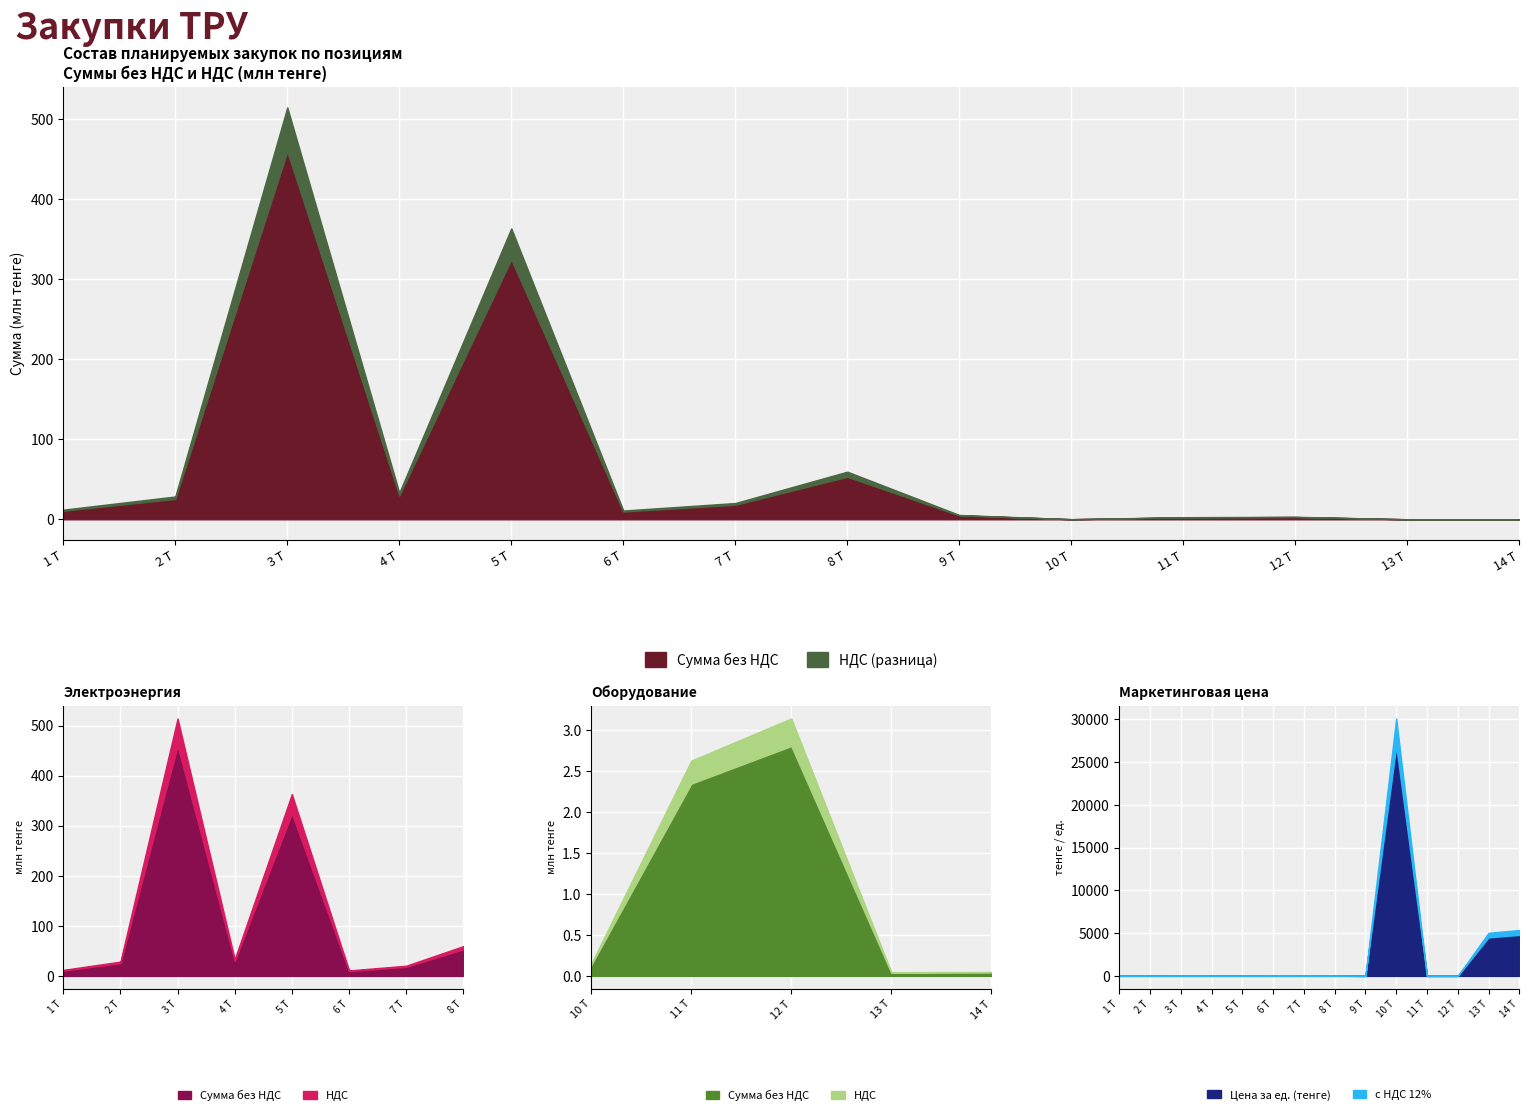

What is the maximum value for Цена за ед. (тенге)?

26866.0